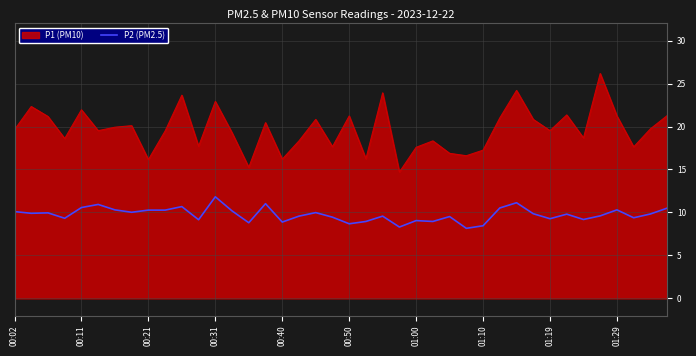

Which series has the largest total across all categories?

P1 (PM10)